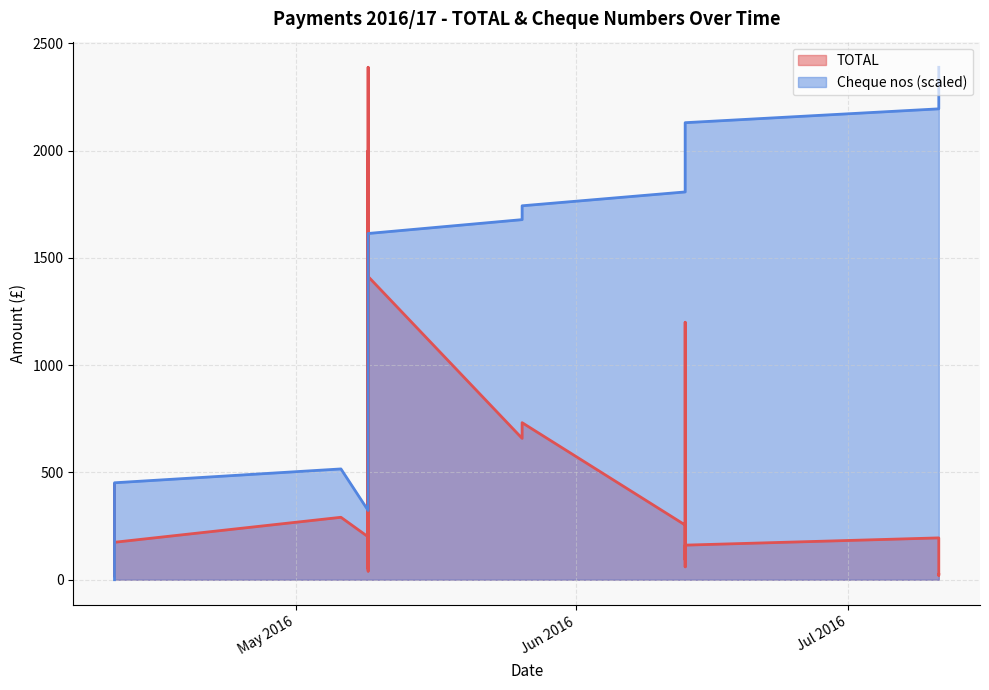

Count the number of categories in the chart.

38